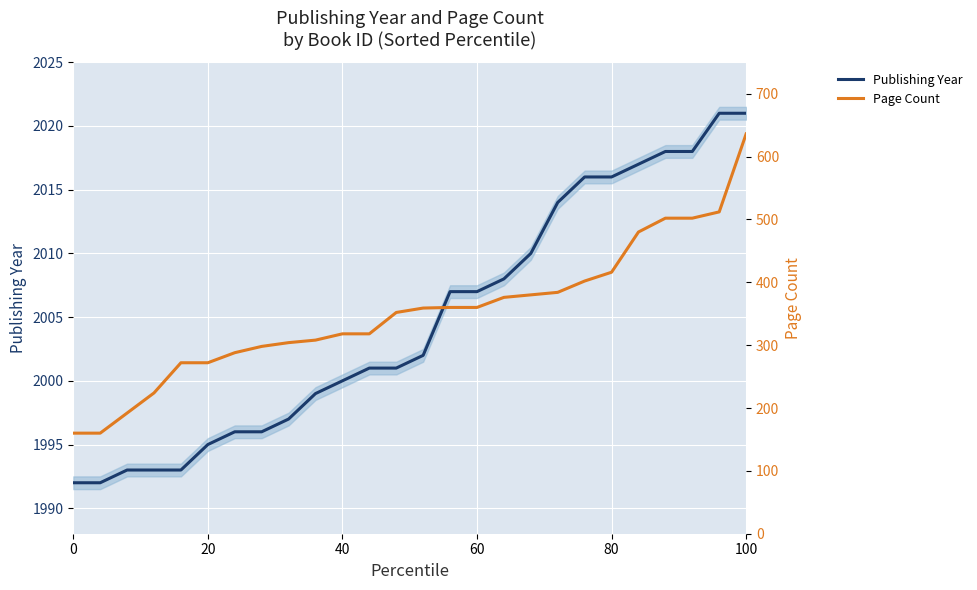

What is the highest value of the Publishing Year series?

2021